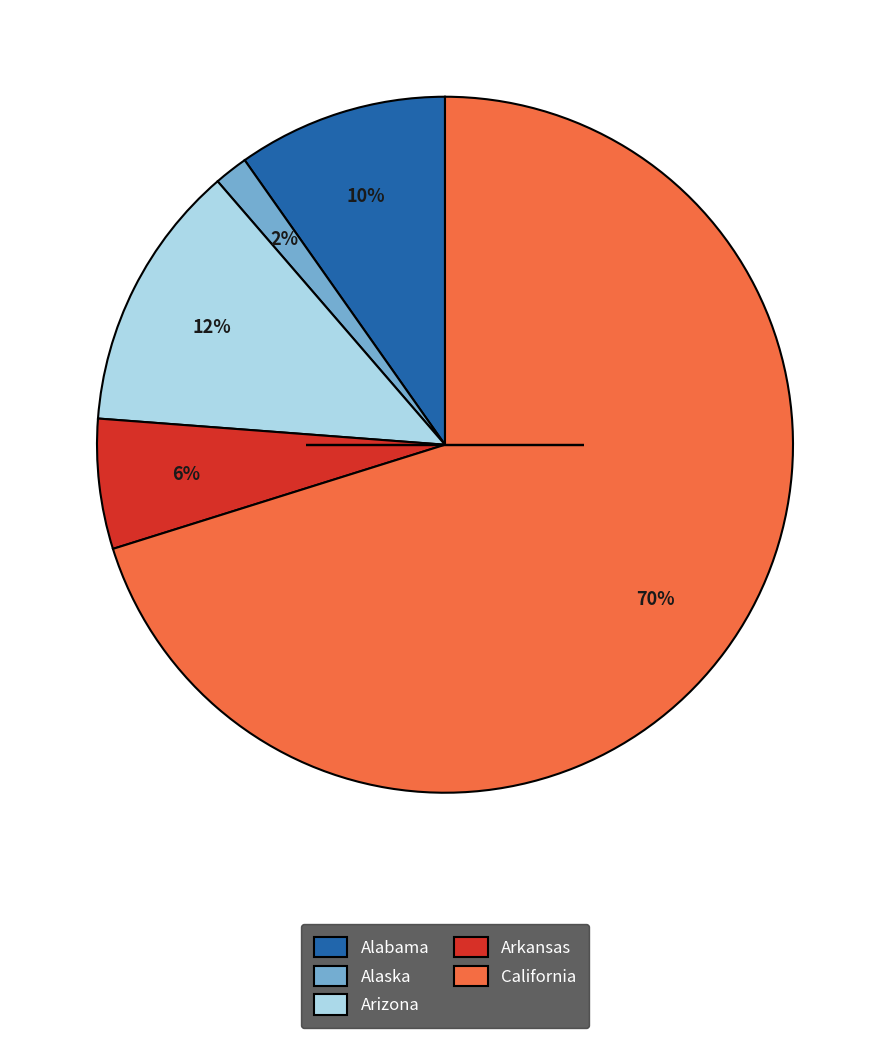

How many slices are in this pie chart?

5